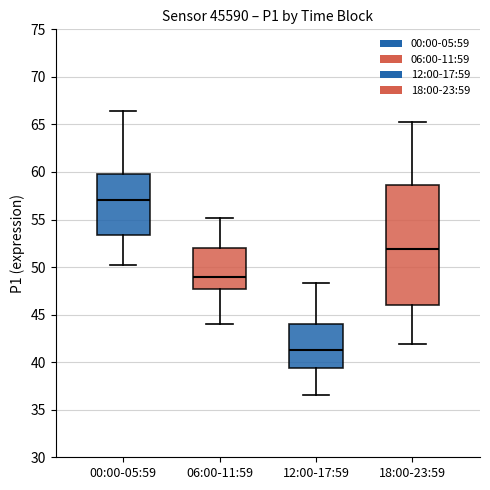

Where is the lower edge of the box for 06:00-11:59 on the y-axis? The values are not printed on the chart, so give them approximately, as read against the axis.

47.5